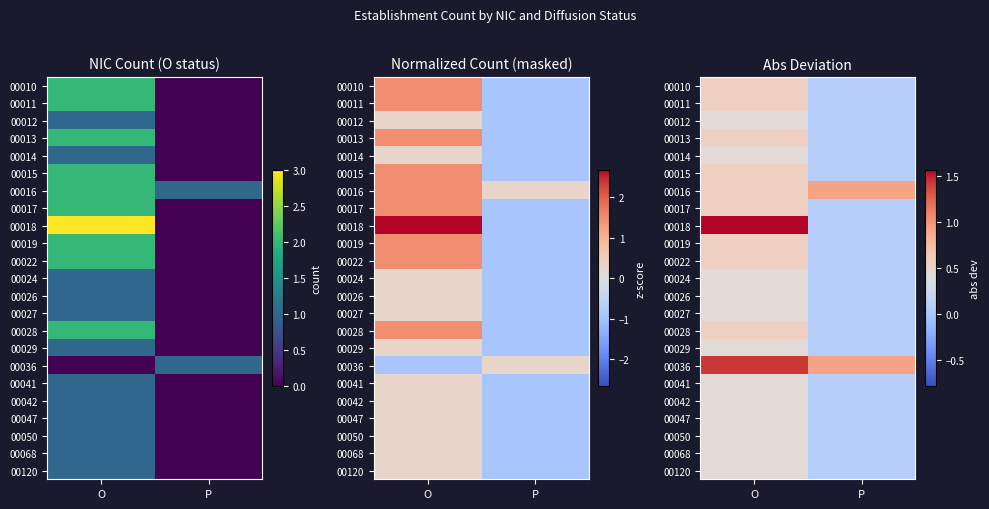

True or false: 00016 has a value of 0.6 at O.

True